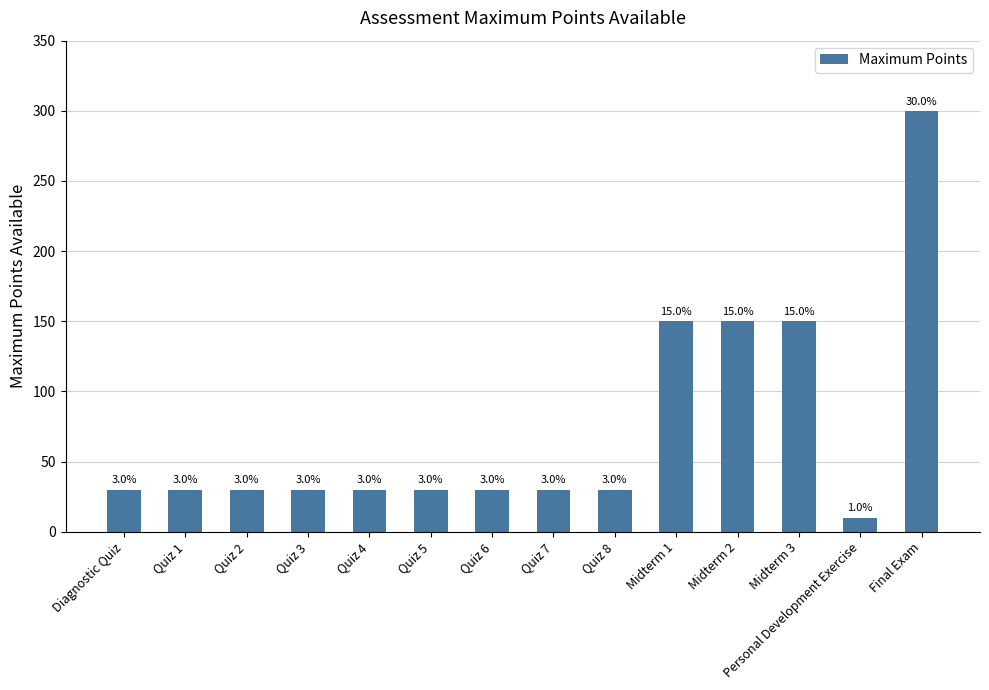

Rank the categories by value from highest to lowest.

Final Exam, Midterm 1, Midterm 2, Midterm 3, Diagnostic Quiz, Quiz 1, Quiz 2, Quiz 3, Quiz 4, Quiz 5, Quiz 6, Quiz 7, Quiz 8, Personal Development Exercise